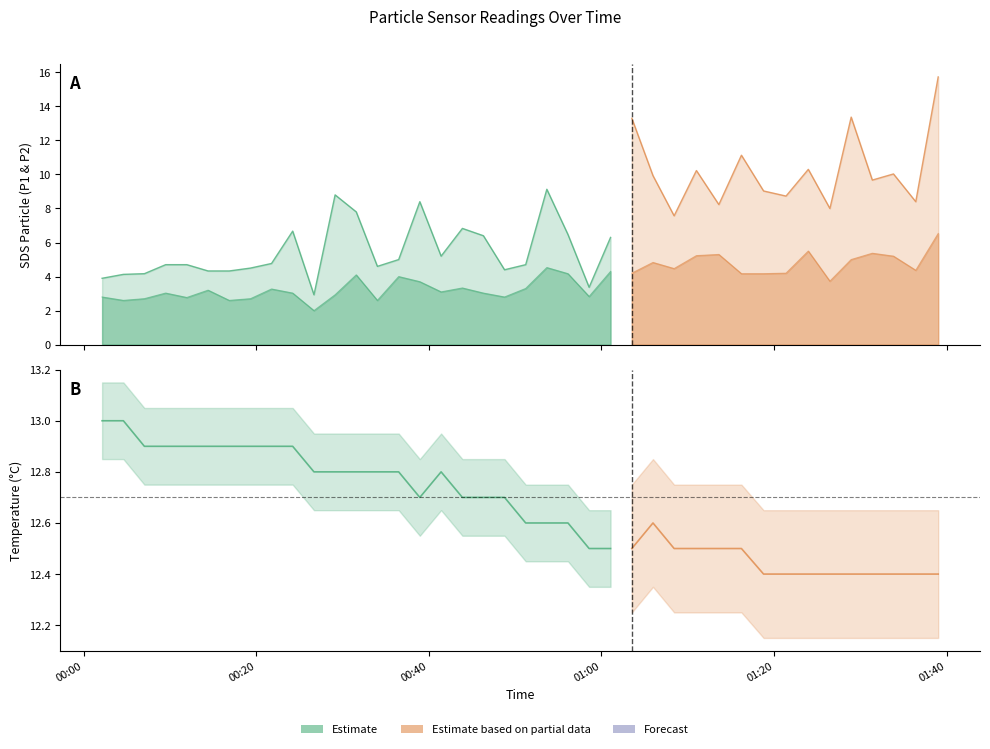

What is the maximum value for Temp?

13.0